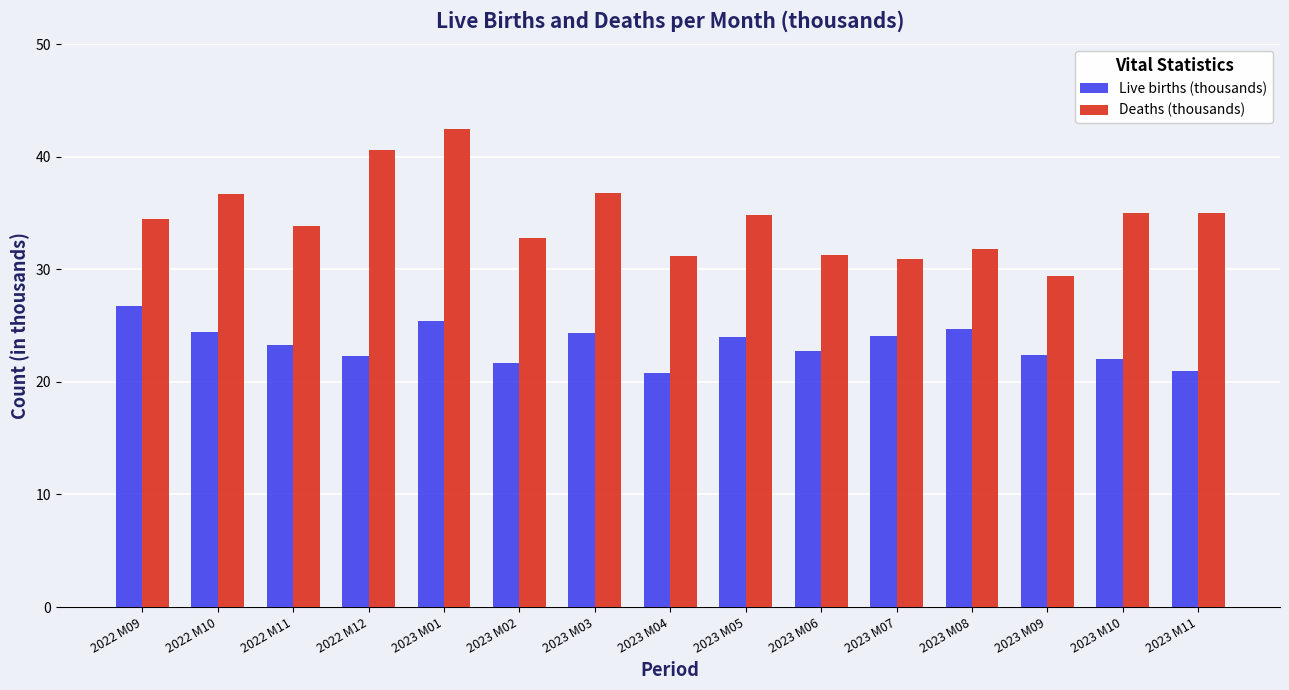

Which series changed the most between 2022 M10 and 2022 M12?

Deaths (thousands)